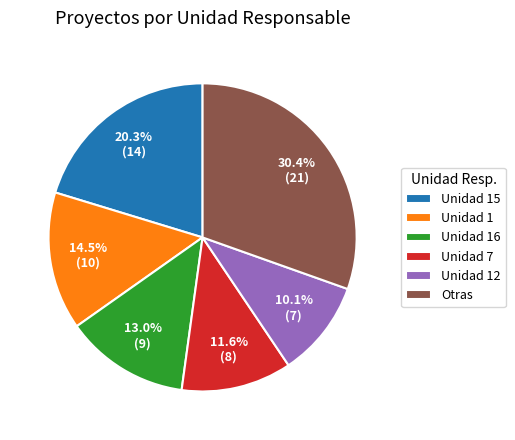

What is the largest slice in the pie chart?

Otras